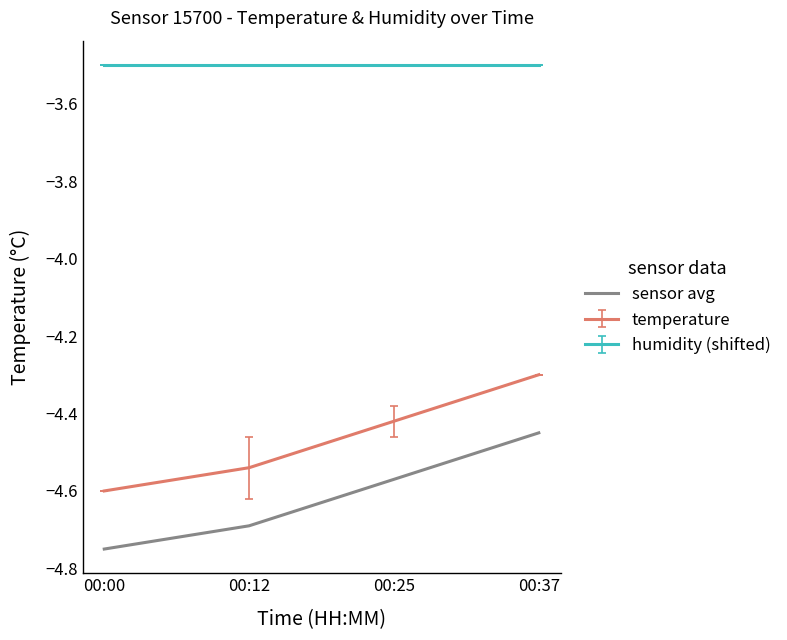

At which label is sensor avg closest to -4?

00:37